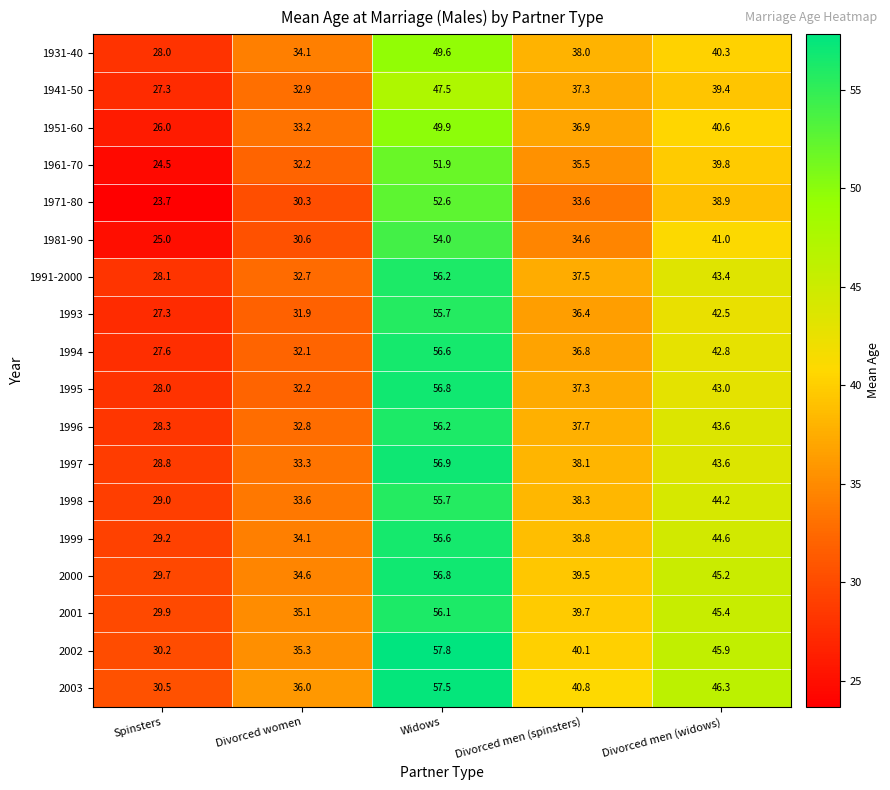

Count the number of data series in this chart.

18